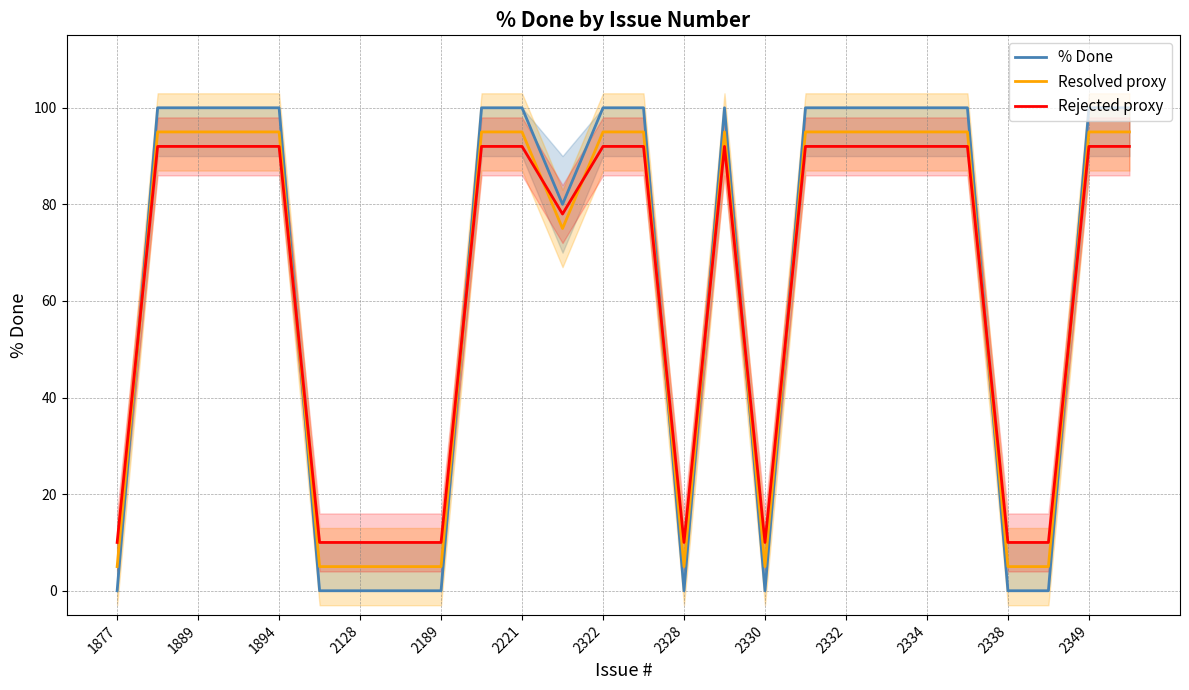

How many series are shown in this chart?

3